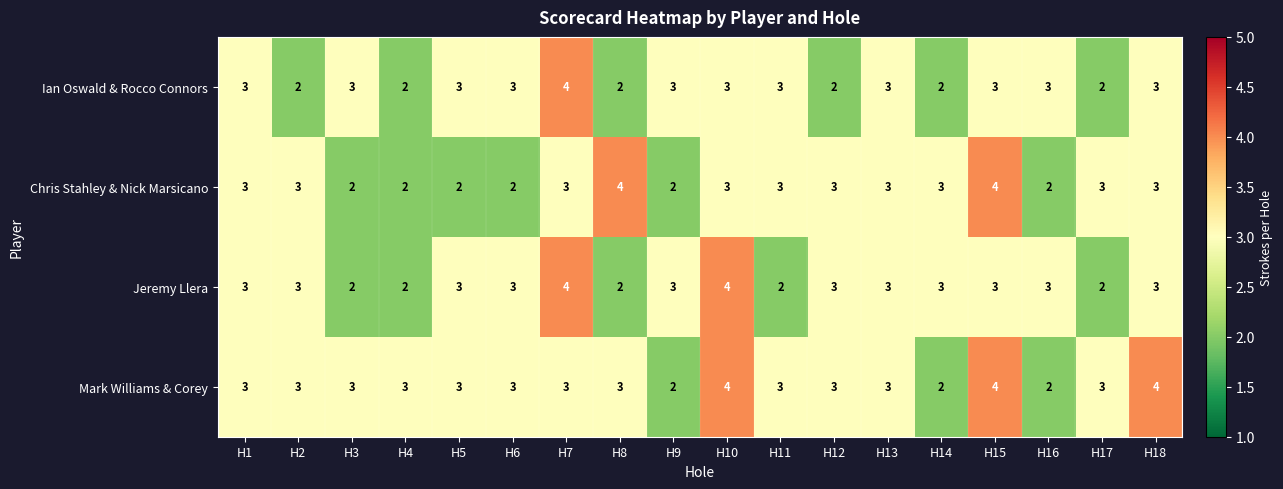

Count the Mark Williams & Corey values in the range 3 to 4.

15